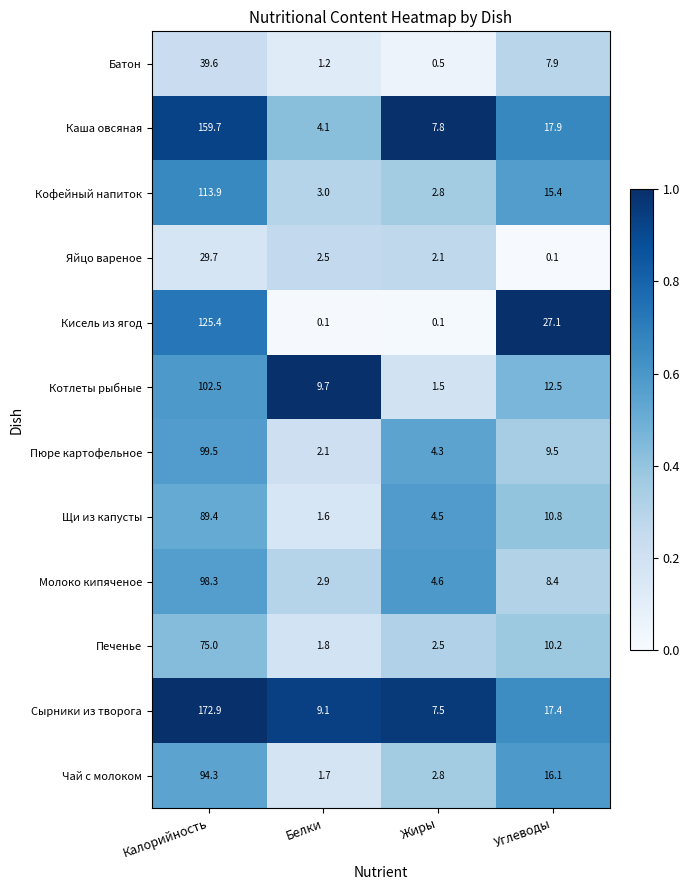

Is it true that Чай с молоком equals 6.2 at Углеводы?

False